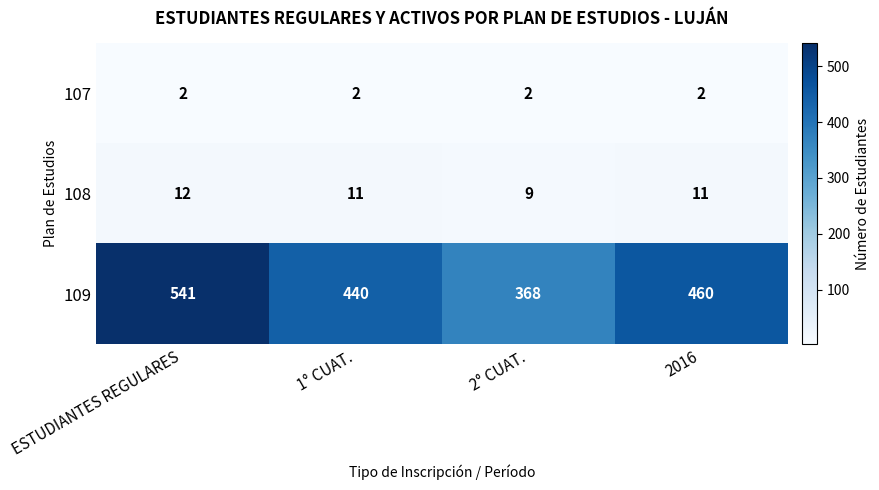

Reading left to right, transcribe all the data shown in this chart.

107: 2	2	2	2
108: 12	11	9	11
109: 541	440	368	460